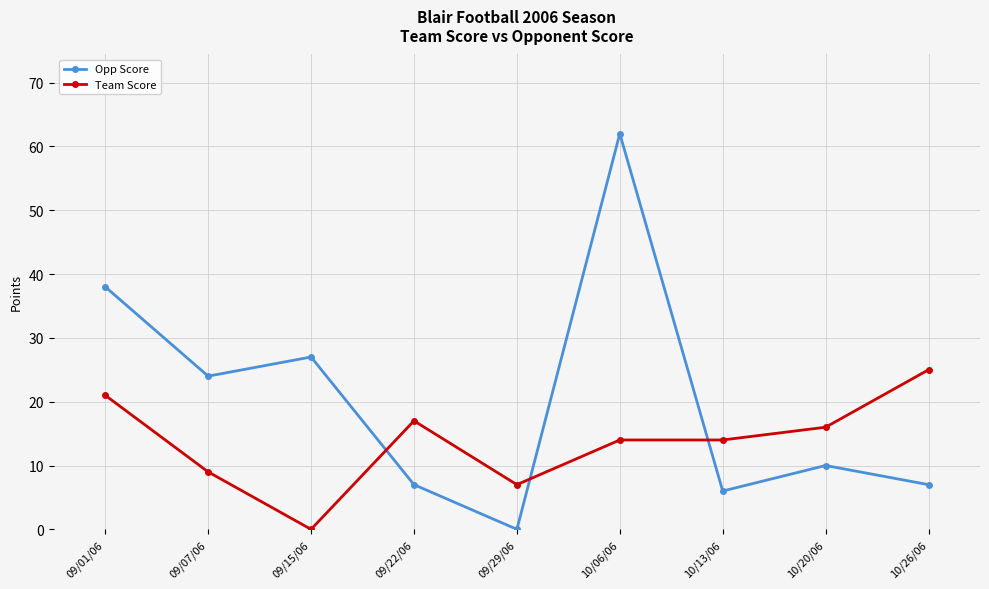

Between 09/01/06 and 09/22/06, which series saw the biggest shift?

Opp Score